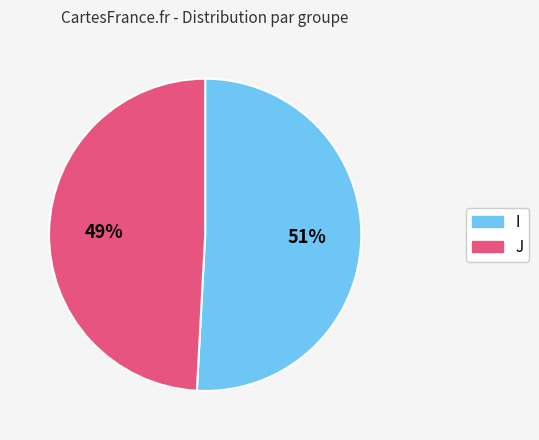

What percentage is the I slice, to the nearest percent?

51%